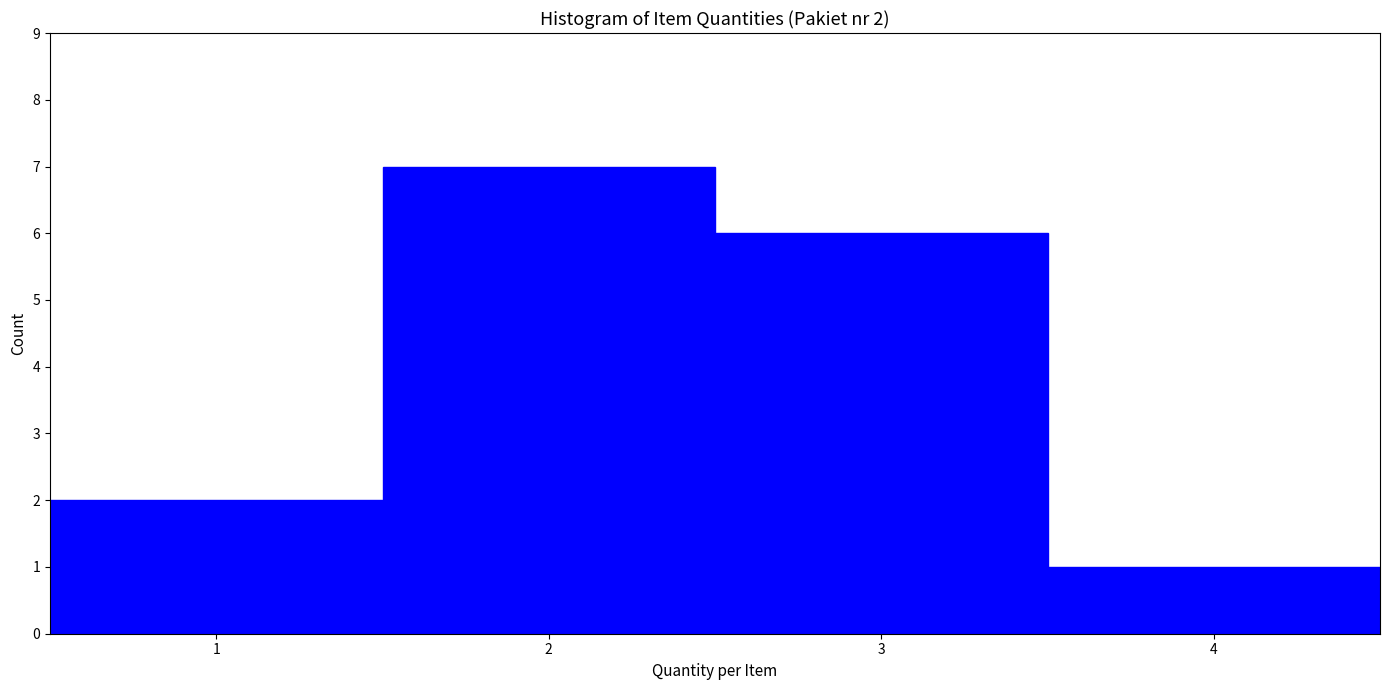

Over which range of the x-axis is the bar tallest?

1.5 to 2.5